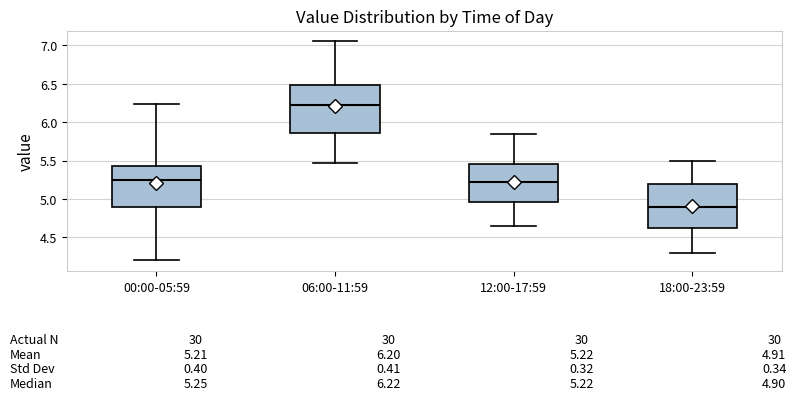

Which box has the lowest median line?

18:00-23:59